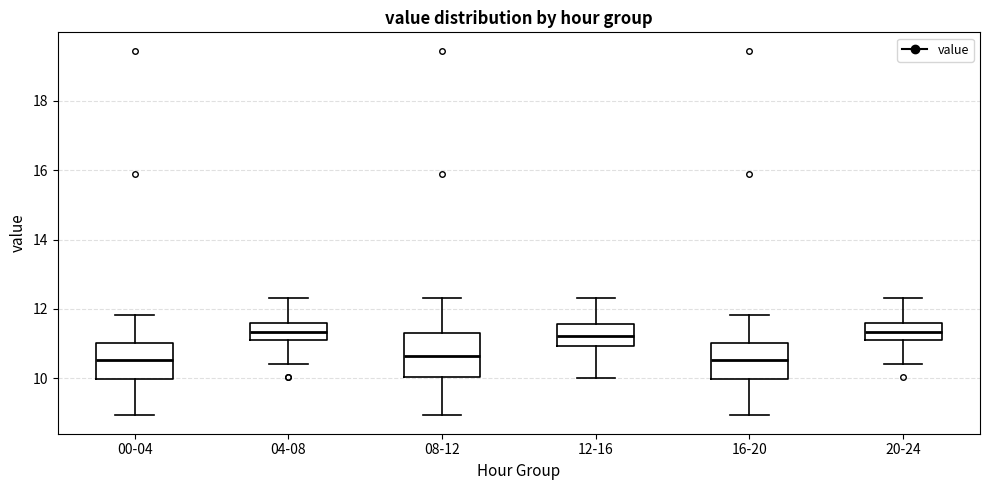

Comparing the boxes themselves (not the whiskers), which one is the tallest?

08-12